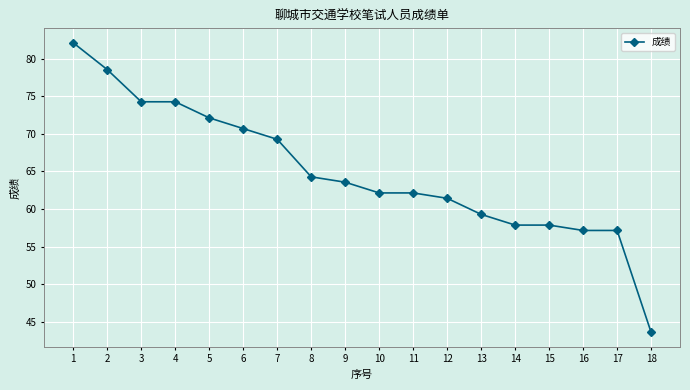

What is the difference between the maximum and minimum values?

38.6